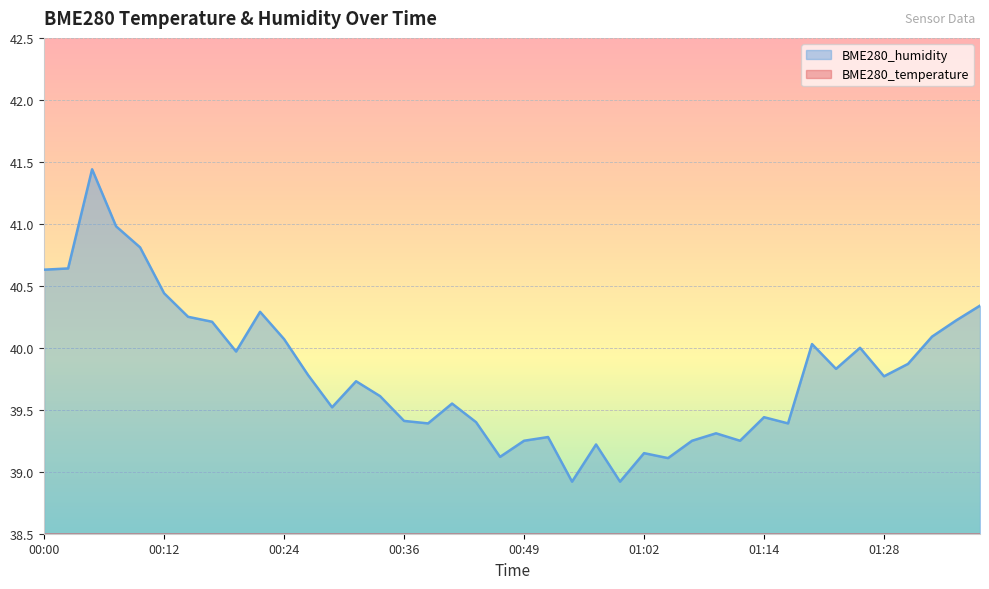

Which series has the largest range (max minus min)?

BME280_humidity